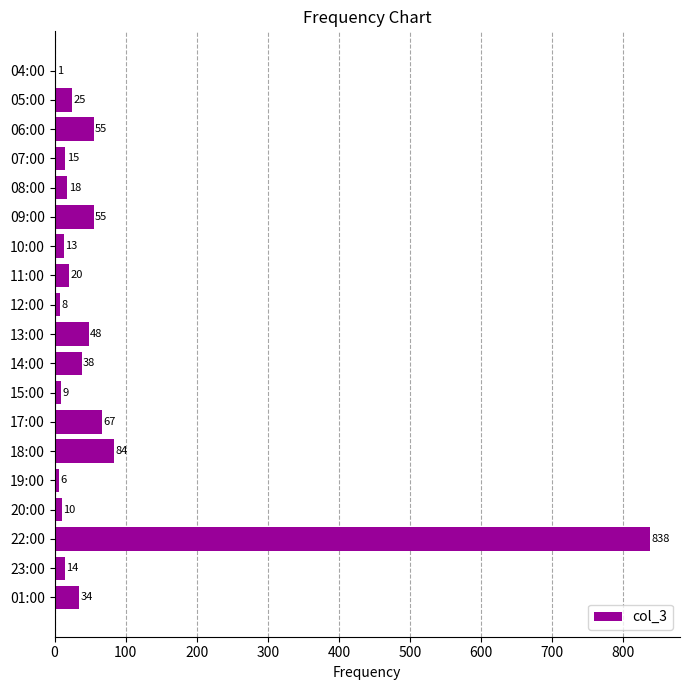

At which label is the value closest to 419?

18:00